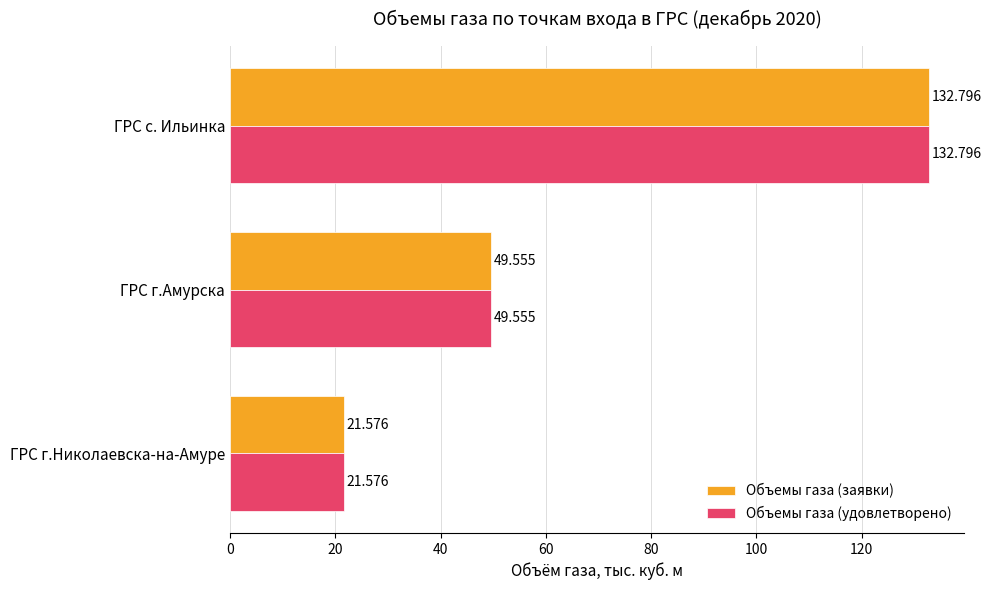

What is the maximum value shown in the chart?

132.8